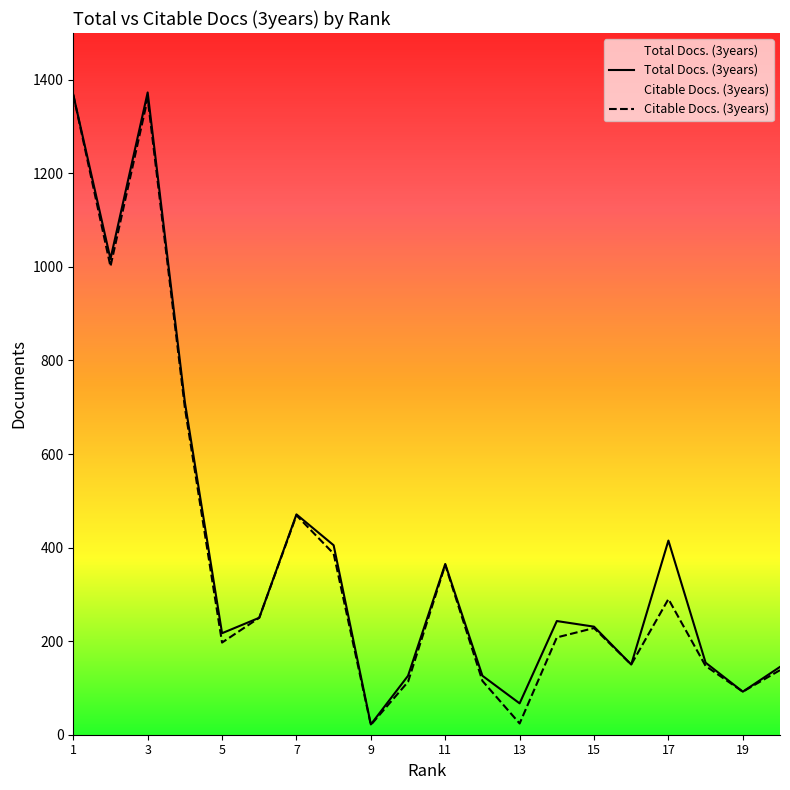

The Total Docs. (3years) series shows 276 at 18. True or false?

False